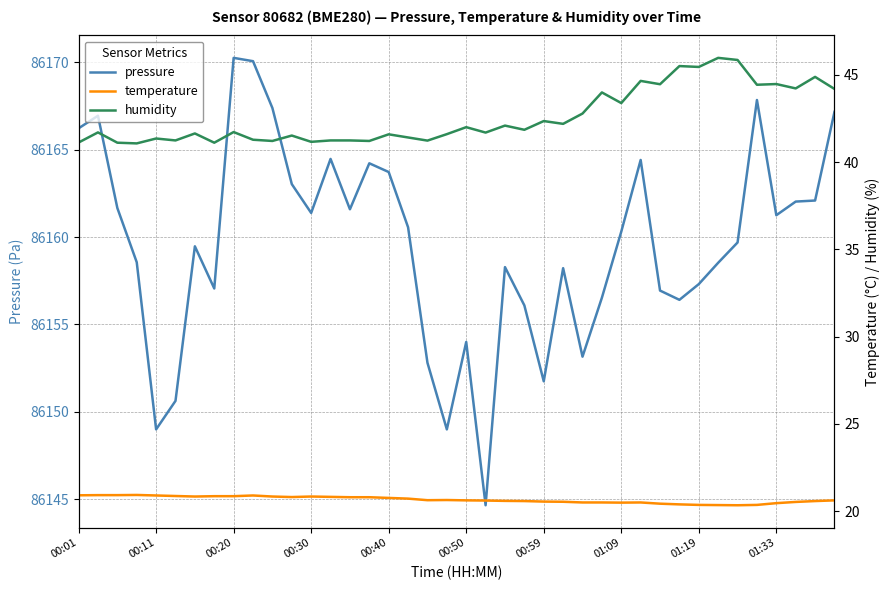

How many lines are shown in the chart?

3